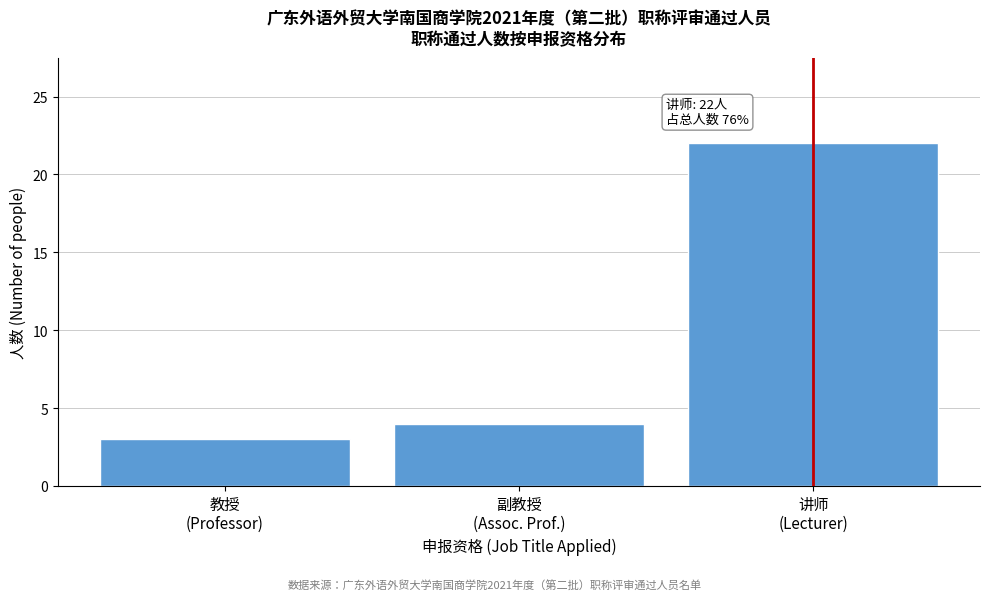

Reading left to right, extract all data points from this chart.

3	4	22